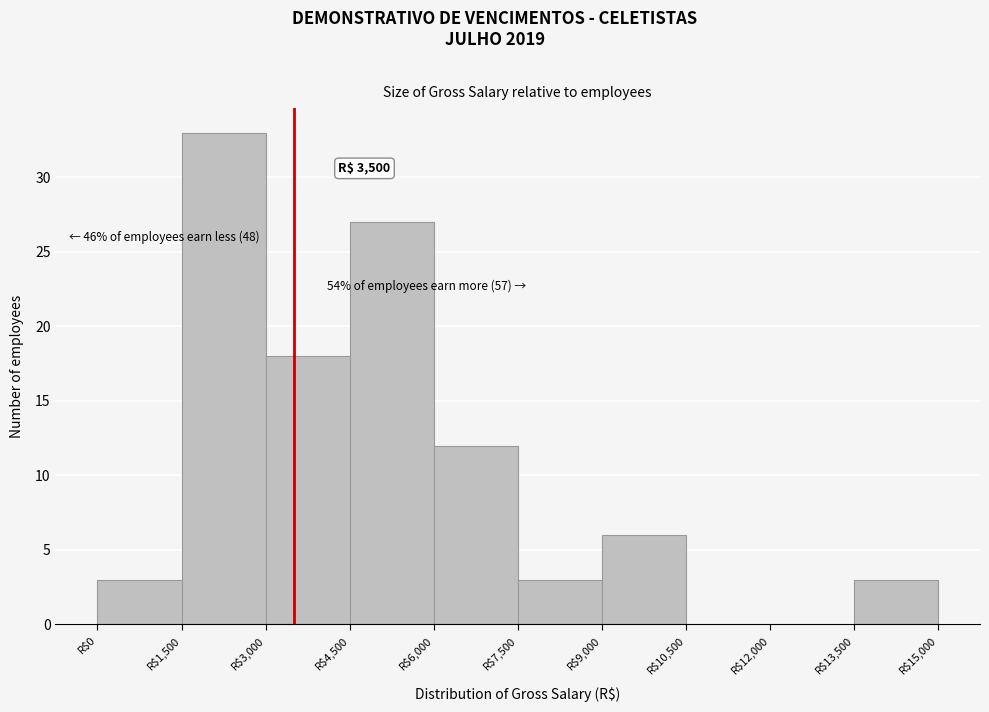

Which range on the x-axis has the tallest bar?

1500 to 3000